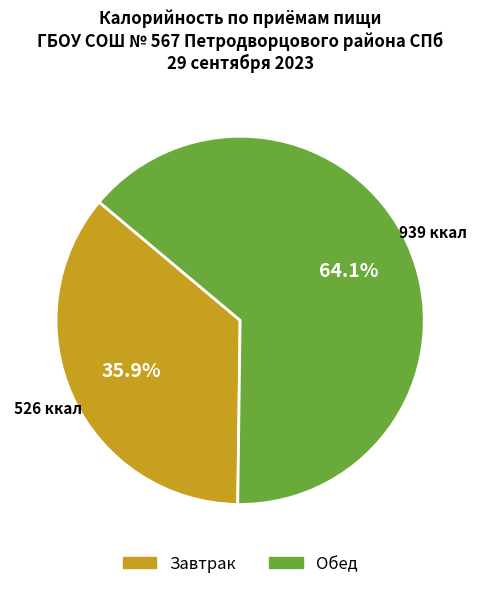

To the nearest percent, what is the difference between the Завтрак and Обед slice percentages?

28%